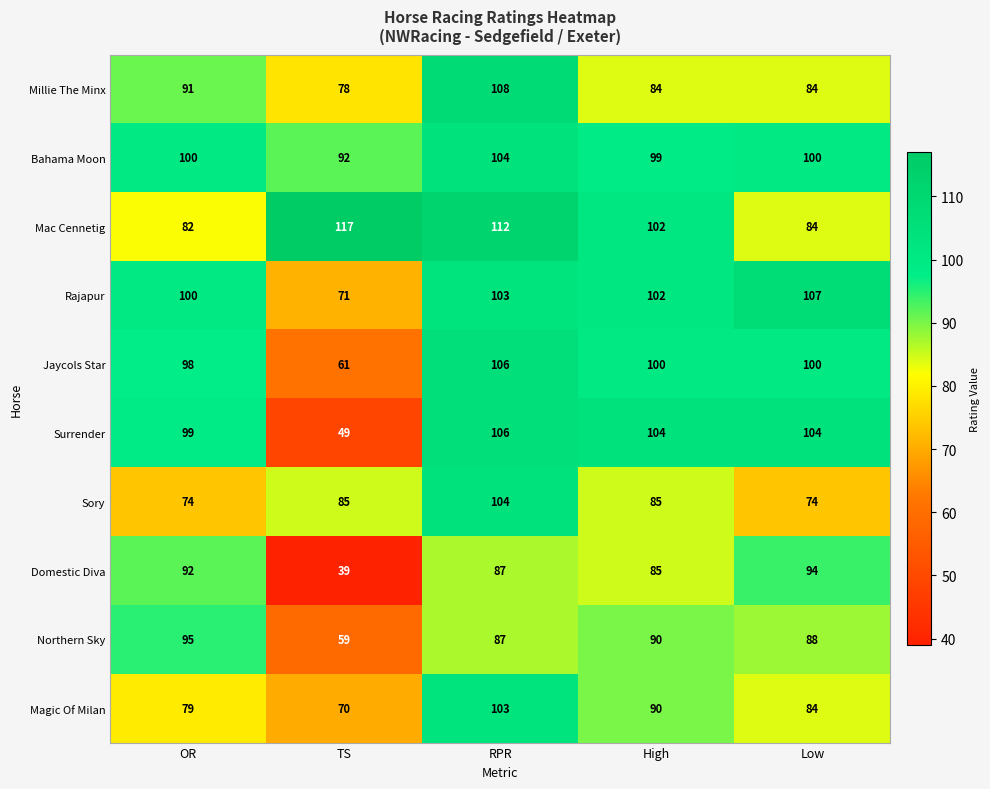

Which series has the widest spread of values?

Surrender